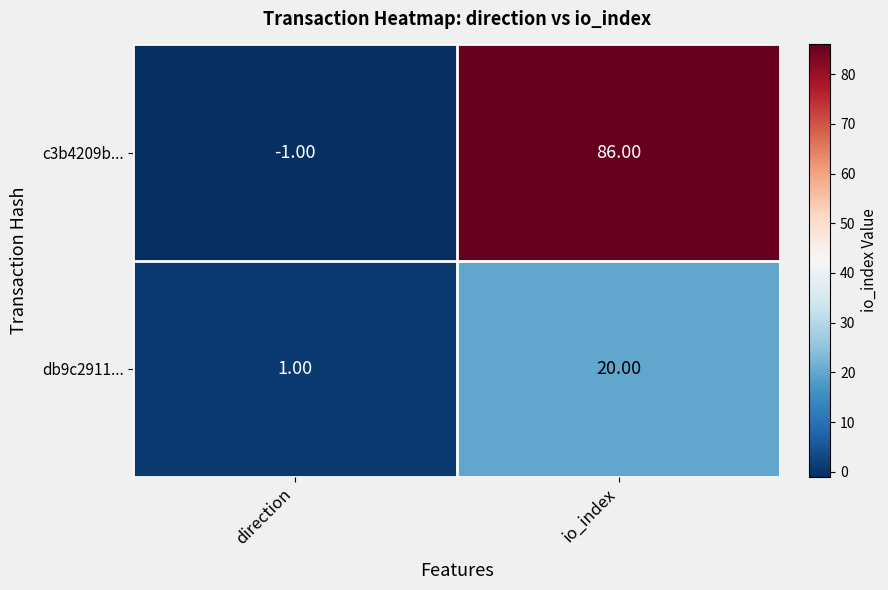

What is the greatest value displayed?

86